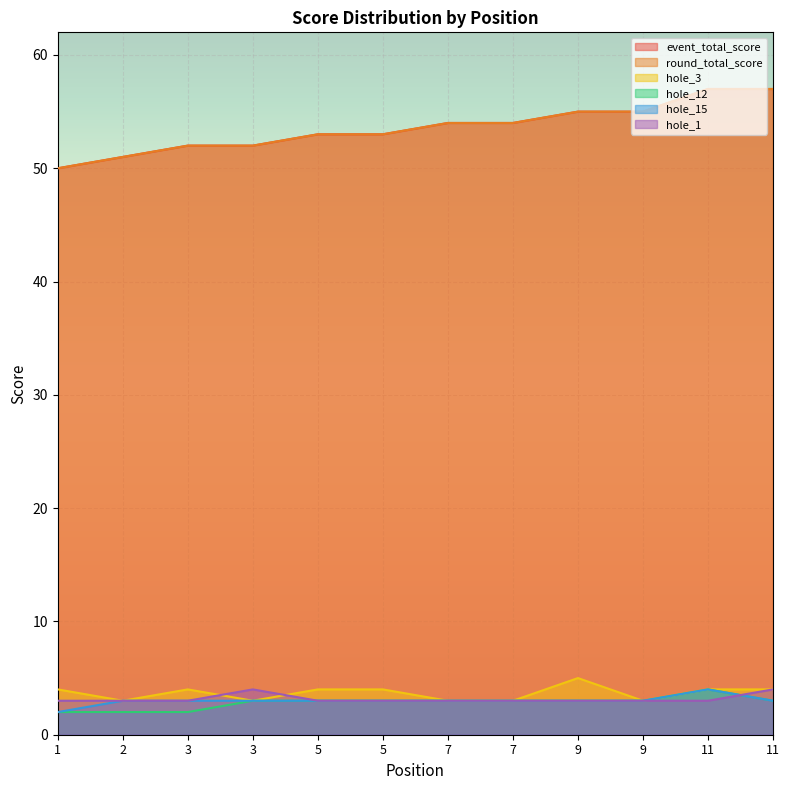

What is the difference between the maximum and minimum values in the hole_3 series?

2